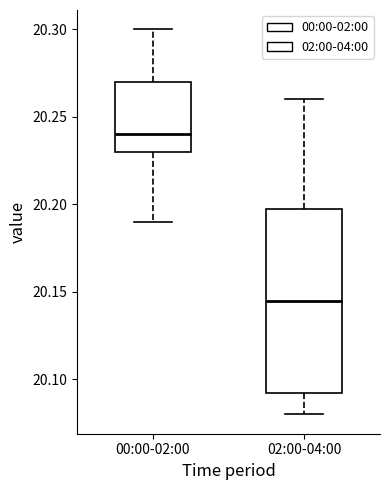

Which box's median line is the lowest?

02:00-04:00